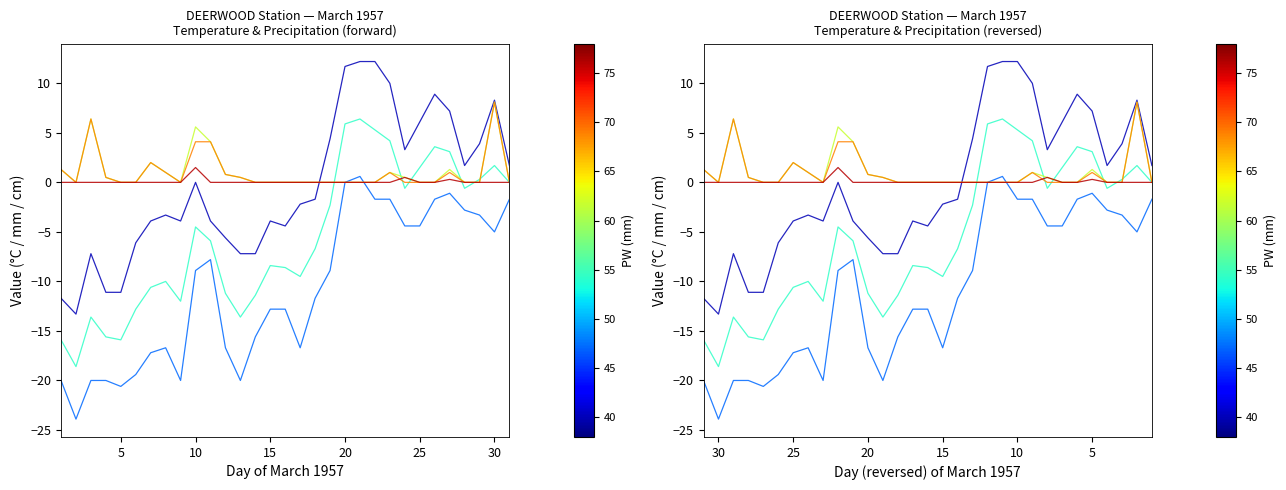

True or false: min_temp and total_rain intersect in this chart.

True